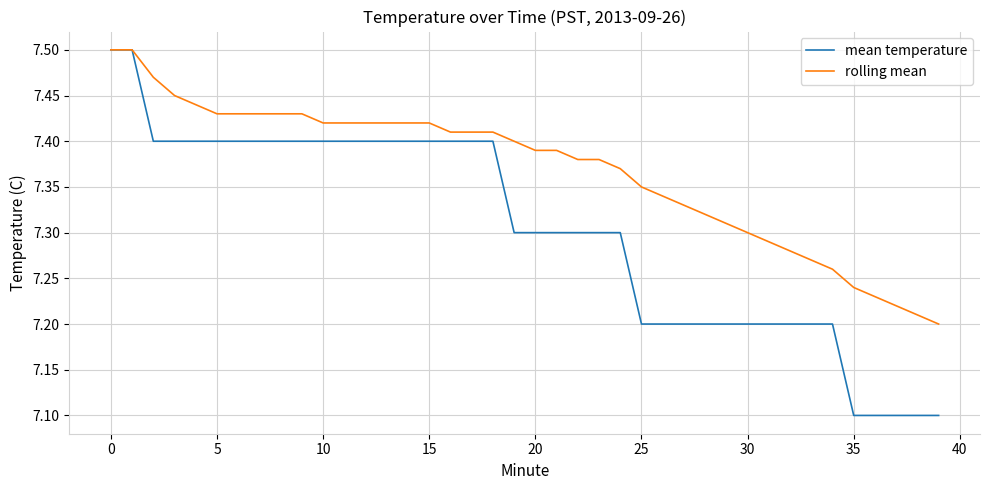

List the series in order of their overall mean, lowest first.

mean temperature, rolling mean